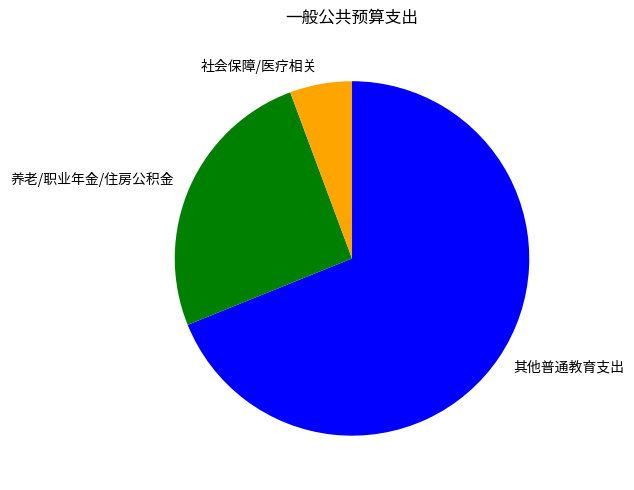

Which category has the biggest portion of the pie?

其他普通教育支出